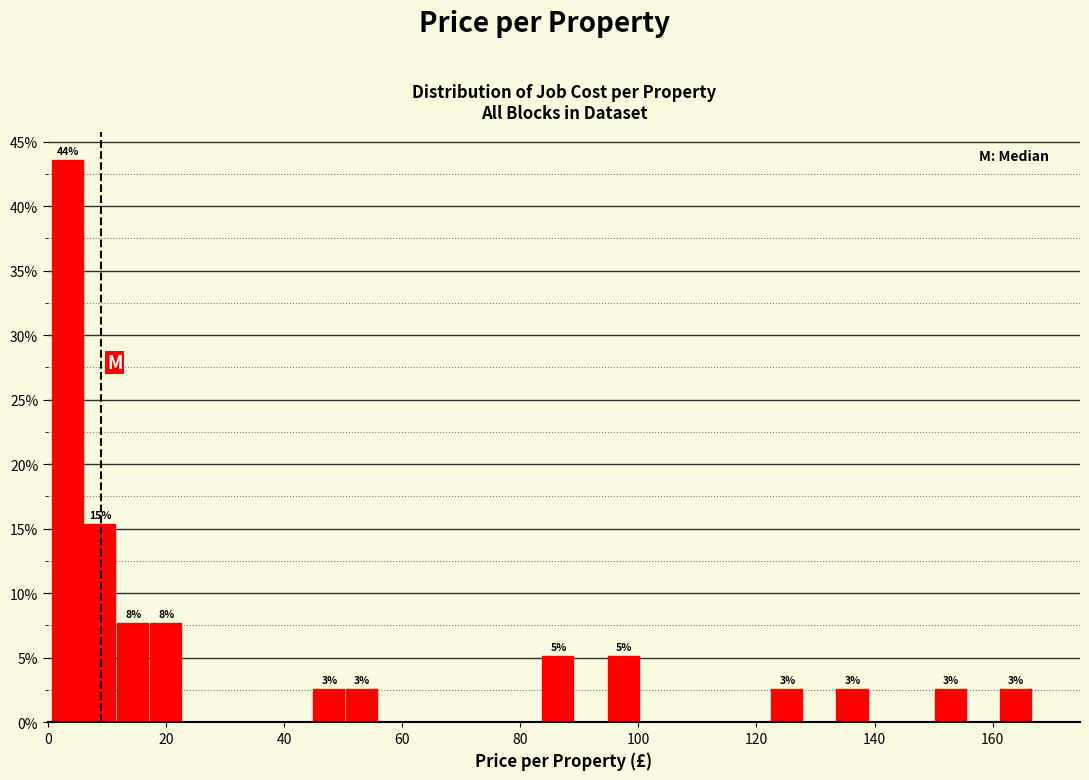

Read against the x-axis, roughly where is the centre of the tallest bar?

4